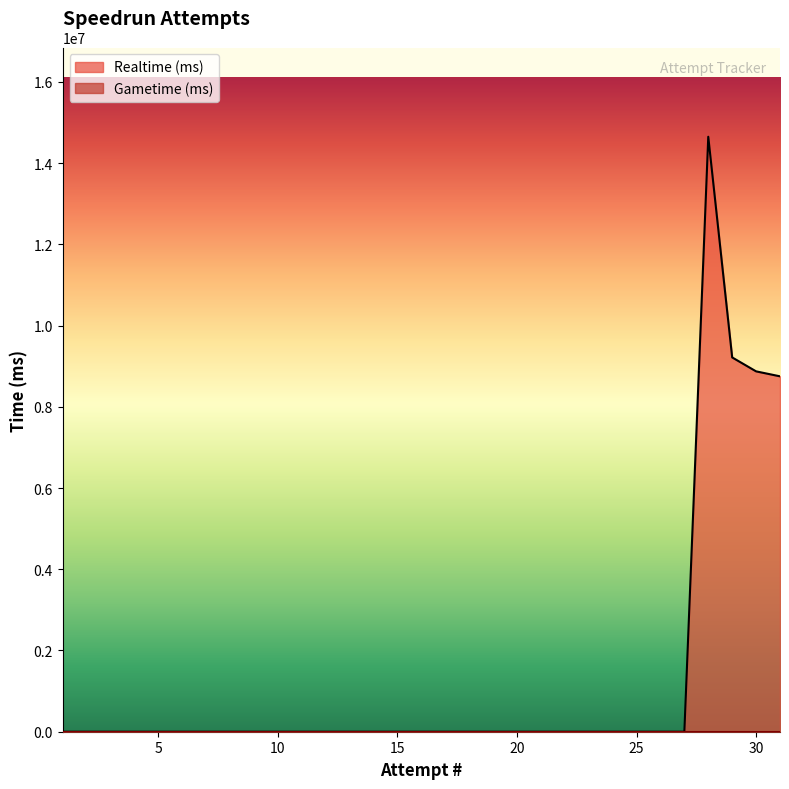

True or false: the data has more than 2 interior local peaks.

False